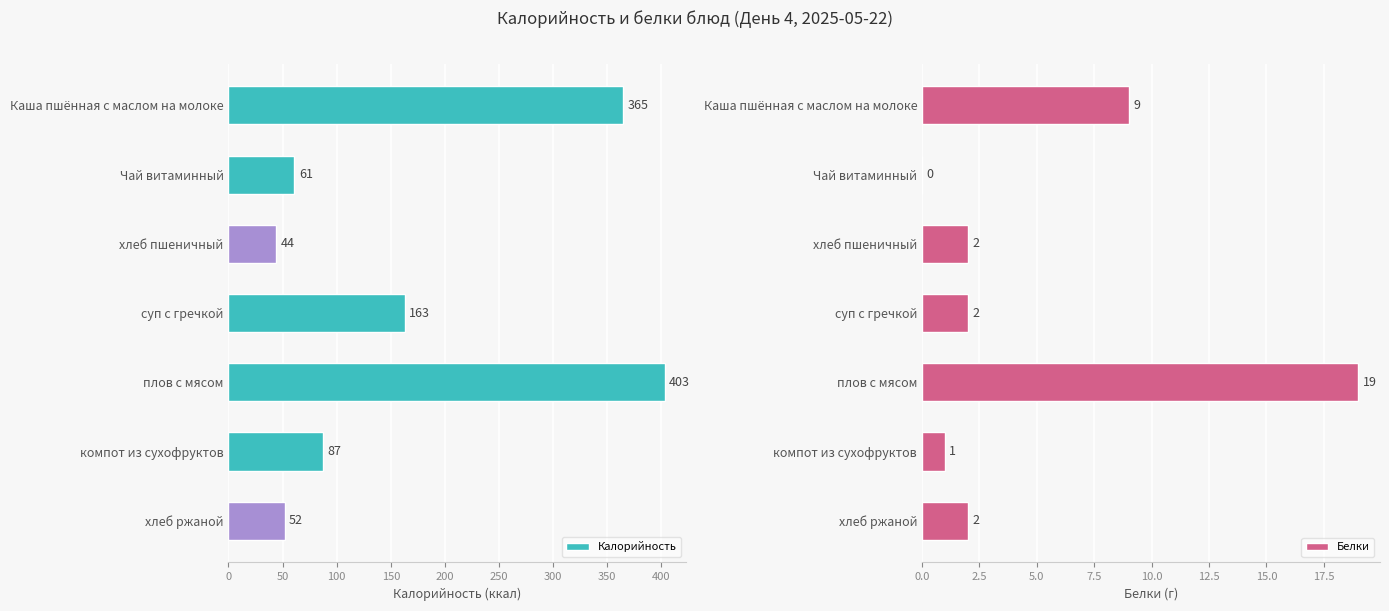

What is the maximum value for Калорийность?

403